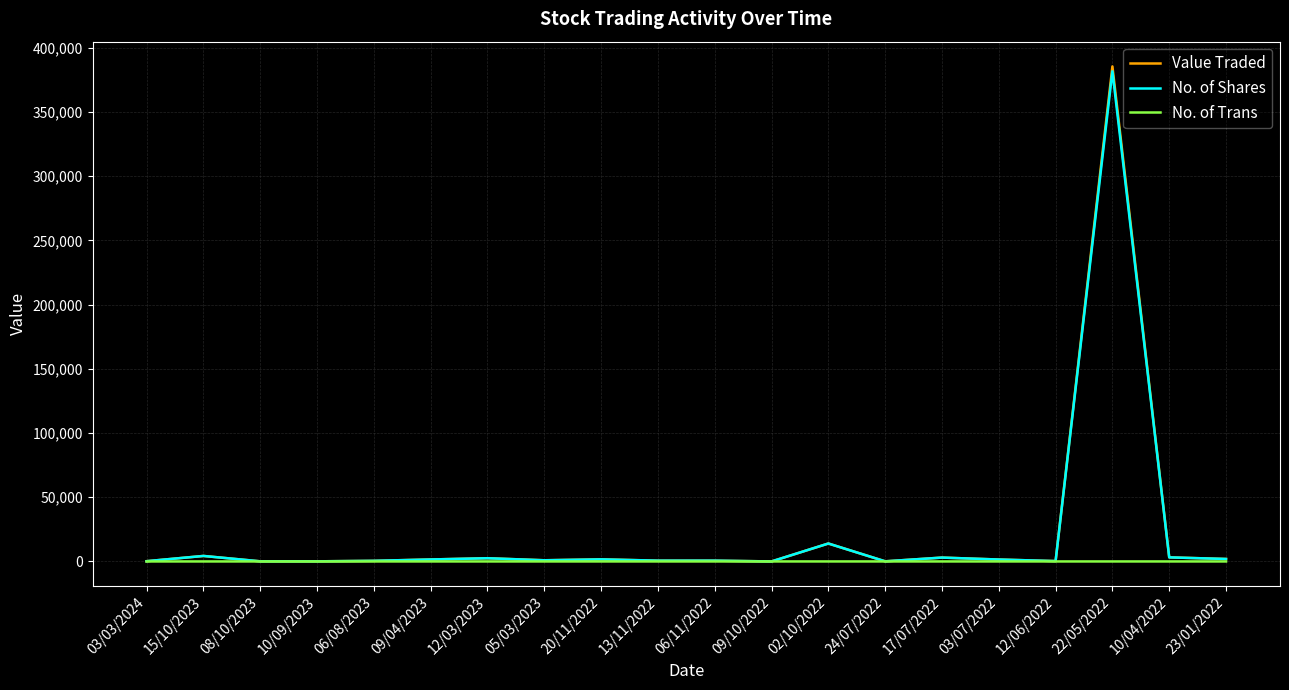

At which category is the sum across all series the highest?

22/05/2022